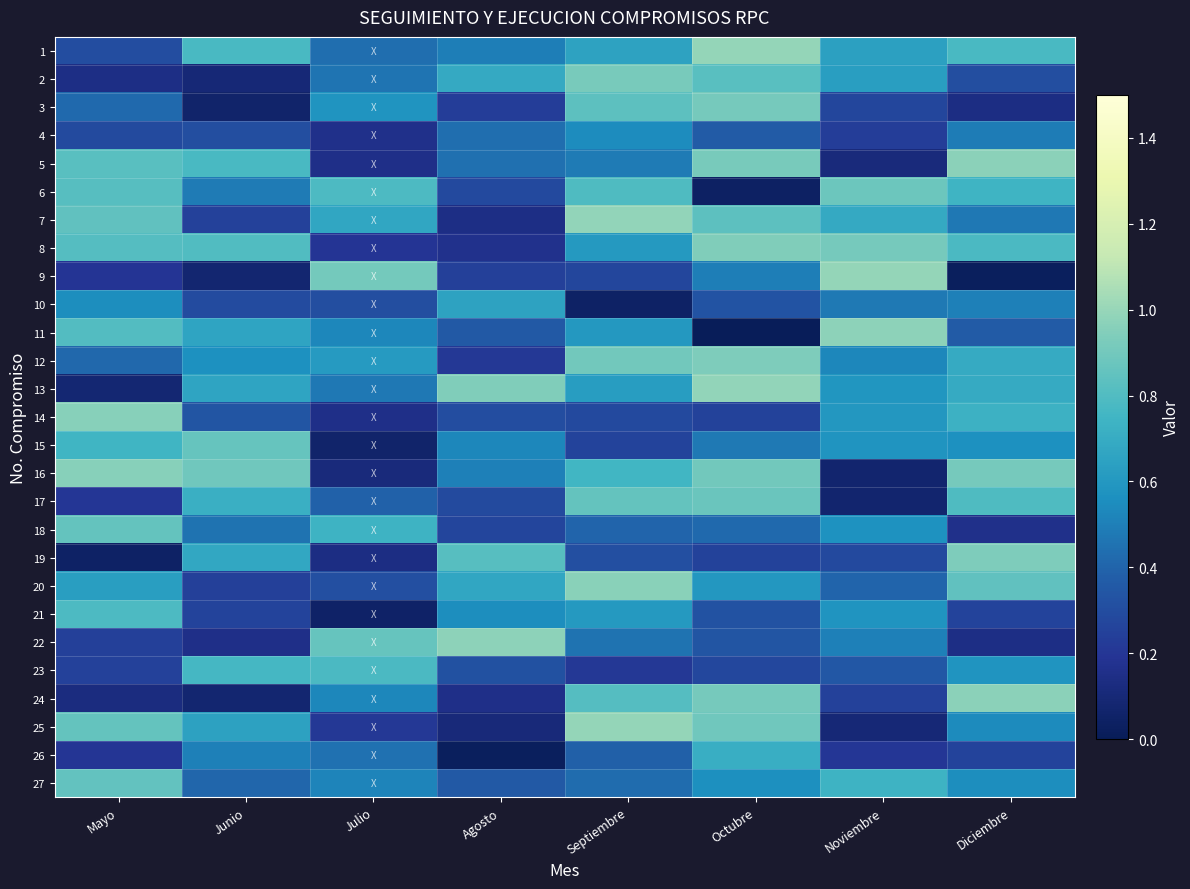

How many data points does each series have?

8